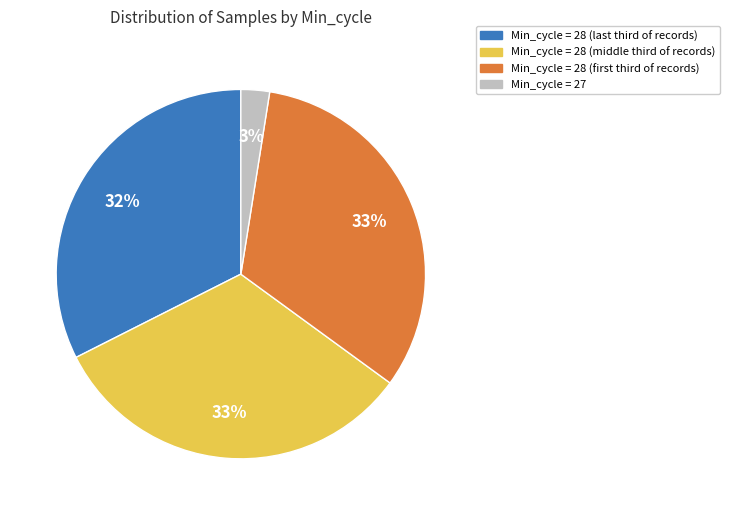

Is there a majority slice in this chart?

No